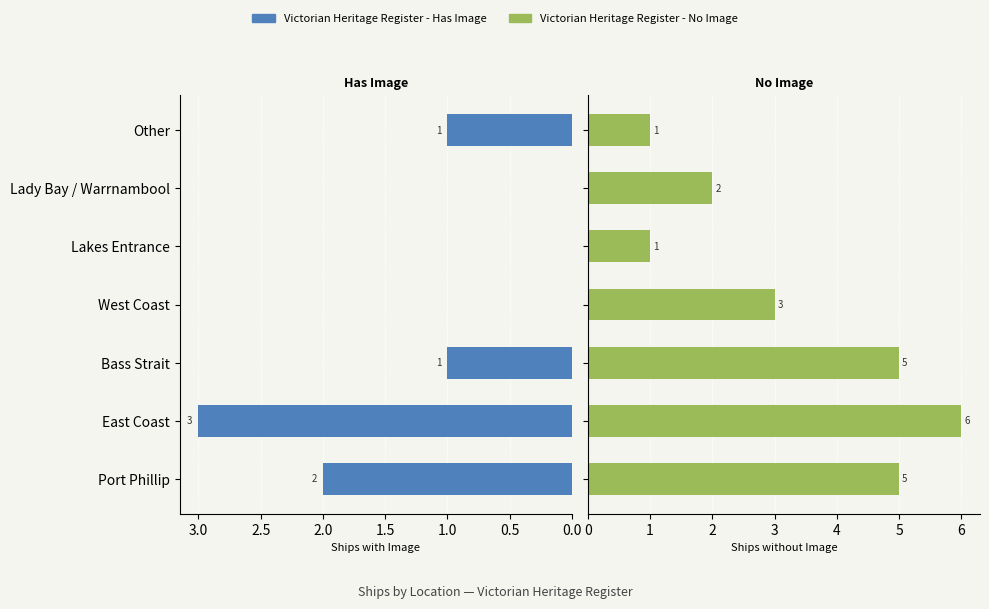

Are the bars horizontal?

Yes